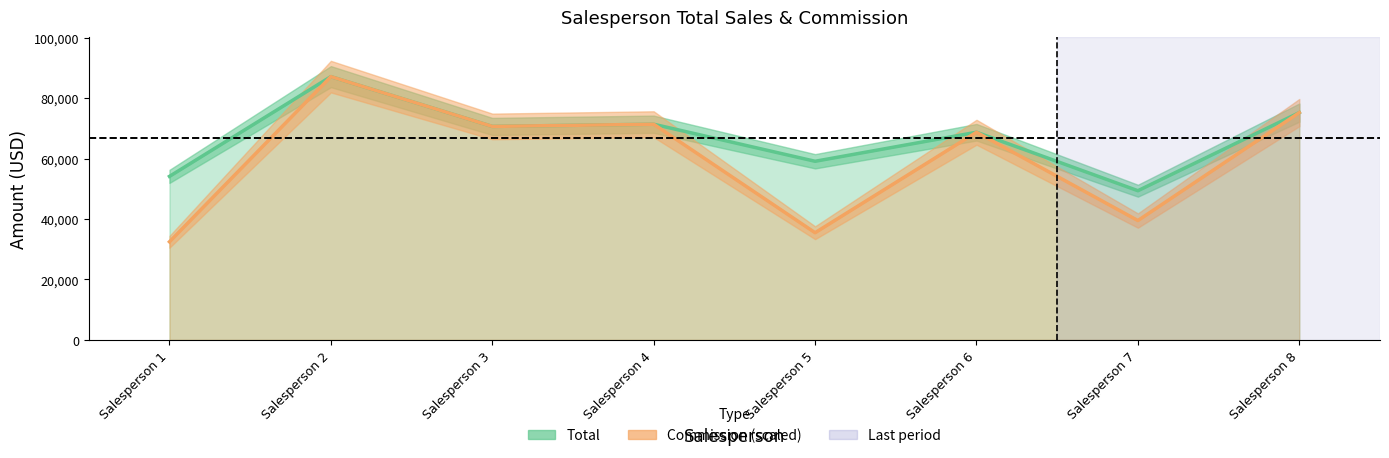

Reading left to right, extract all data points from this chart.

Total: Salesperson 1=54127.5	Salesperson 2=87147.6	Salesperson 3=70665.3	Salesperson 4=71391.6	Salesperson 5=59127.6	Salesperson 6=68737.4	Salesperson 7=49382.7	Salesperson 8=75242.0
Commission: Salesperson 1=32476.5	Salesperson 2=87147.6	Salesperson 3=70665.3	Salesperson 4=71391.5	Salesperson 5=35476.6	Salesperson 6=68737.4	Salesperson 7=39506.2	Salesperson 8=75242.0